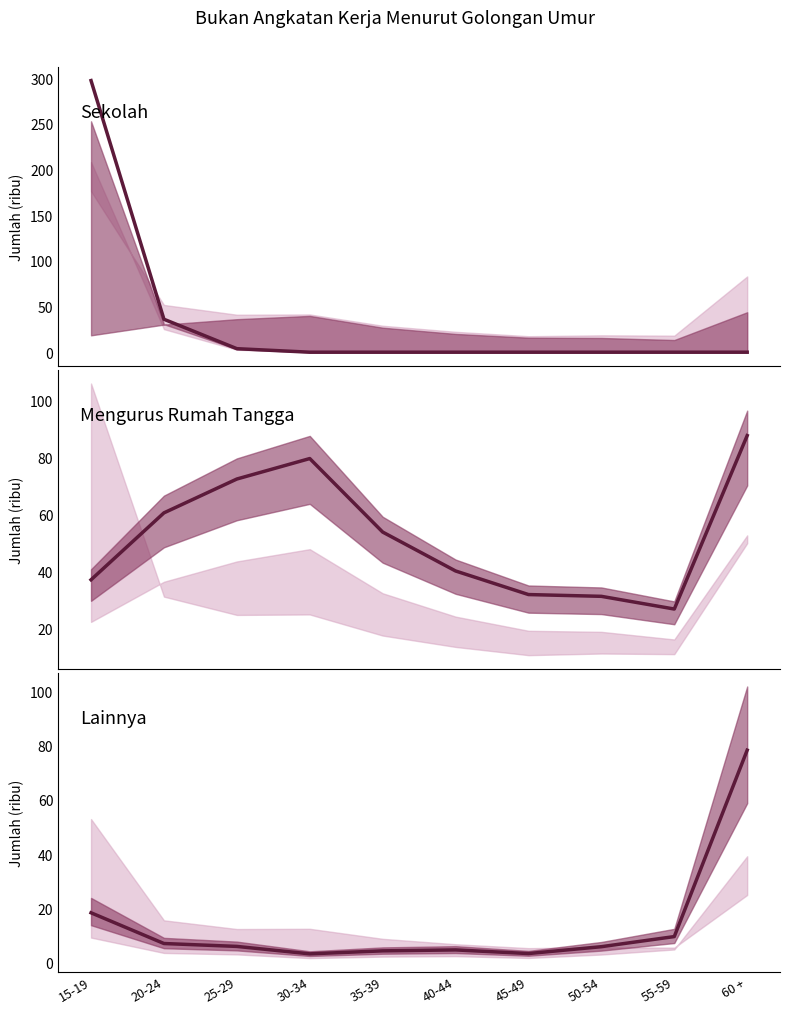

Reading left to right, transcribe all the data shown in this chart.

Sekolah (line): 297.5	36.1	3.9	0.0	0.0	0.0	0.0	0.0	0.0	0.0
Mengurus Rumah Tangga (line): 37.0	60.5	72.3	79.5	53.7	40.1	31.8	31.2	26.7	87.6
Lainnya (line): 18.3	7.0	5.9	3.1	4.3	4.6	3.3	5.8	9.5	78.4